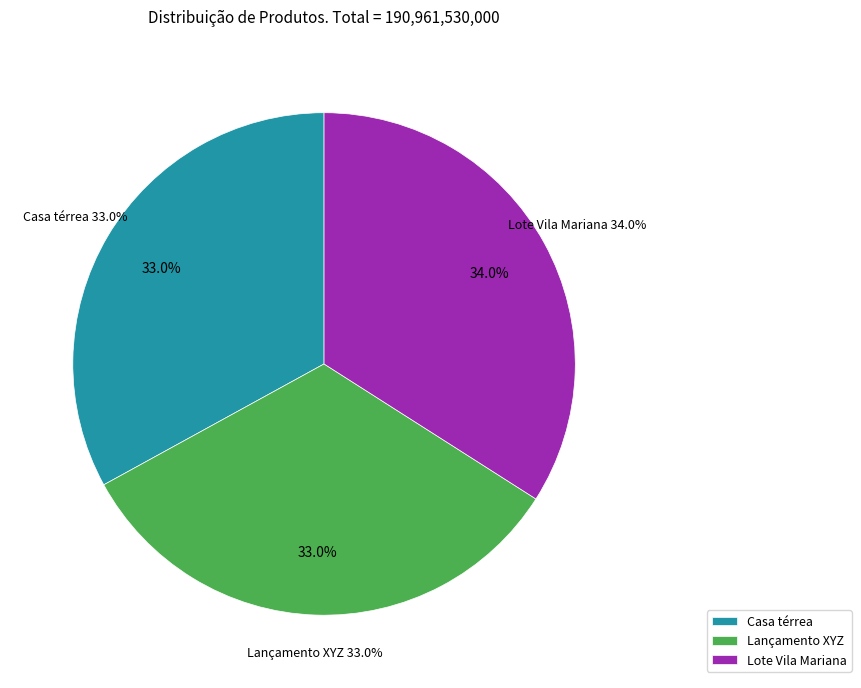

To the nearest percent, what percentage of the pie is Lançamento XYZ?

33%